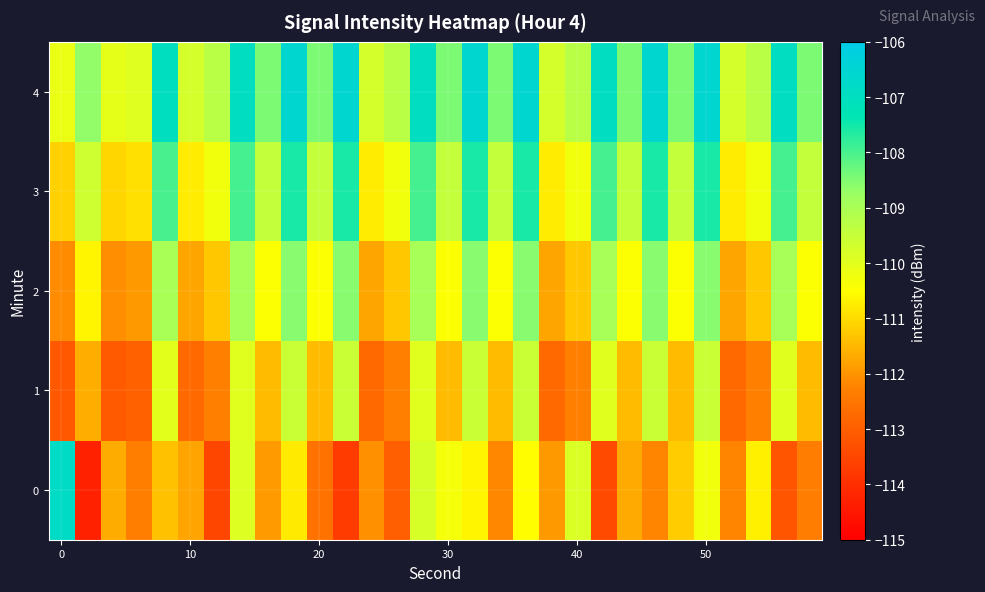

Reading left to right, list all the values displayed in this chart.

0: -106.8	-114.3	-111.7	-112.3	-111.4	-111.8	-113.5	-109.9	-111.9	-110.8	-112.6	-113.7	-112.1	-113.0	-109.8	-110.3	-110.6	-112.2	-110.5	-111.9	-109.8	-113.4	-111.7	-112.2	-111.2	-110.3	-112.2	-110.7	-113.2	-112.3
1: -113.1	-111.6	-113.1	-112.9	-110.0	-112.8	-112.3	-110.0	-111.5	-109.6	-111.5	-109.6	-112.8	-112.3	-110.0	-111.5	-109.6	-111.5	-109.6	-112.8	-112.3	-110.0	-111.5	-109.6	-111.5	-109.6	-112.8	-112.3	-110.0	-111.5
2: -112.1	-110.6	-112.1	-111.9	-109.0	-111.8	-111.3	-109.0	-110.5	-108.6	-110.5	-108.6	-111.8	-111.3	-109.0	-110.5	-108.6	-110.5	-108.6	-111.8	-111.3	-109.0	-110.5	-108.6	-110.5	-108.6	-111.8	-111.3	-109.0	-110.5
3: -111.1	-109.6	-111.1	-110.9	-108.0	-110.8	-110.3	-108.0	-109.5	-107.6	-109.5	-107.6	-110.8	-110.3	-108.0	-109.5	-107.6	-109.5	-107.6	-110.8	-110.3	-108.0	-109.5	-107.6	-109.5	-107.6	-110.8	-110.3	-108.0	-109.5
4: -110.1	-108.6	-110.1	-109.9	-107.0	-109.8	-109.3	-107.0	-108.5	-106.6	-108.5	-106.6	-109.8	-109.3	-107.0	-108.5	-106.6	-108.5	-106.6	-109.8	-109.3	-107.0	-108.5	-106.6	-108.5	-106.6	-109.8	-109.3	-107.0	-108.5